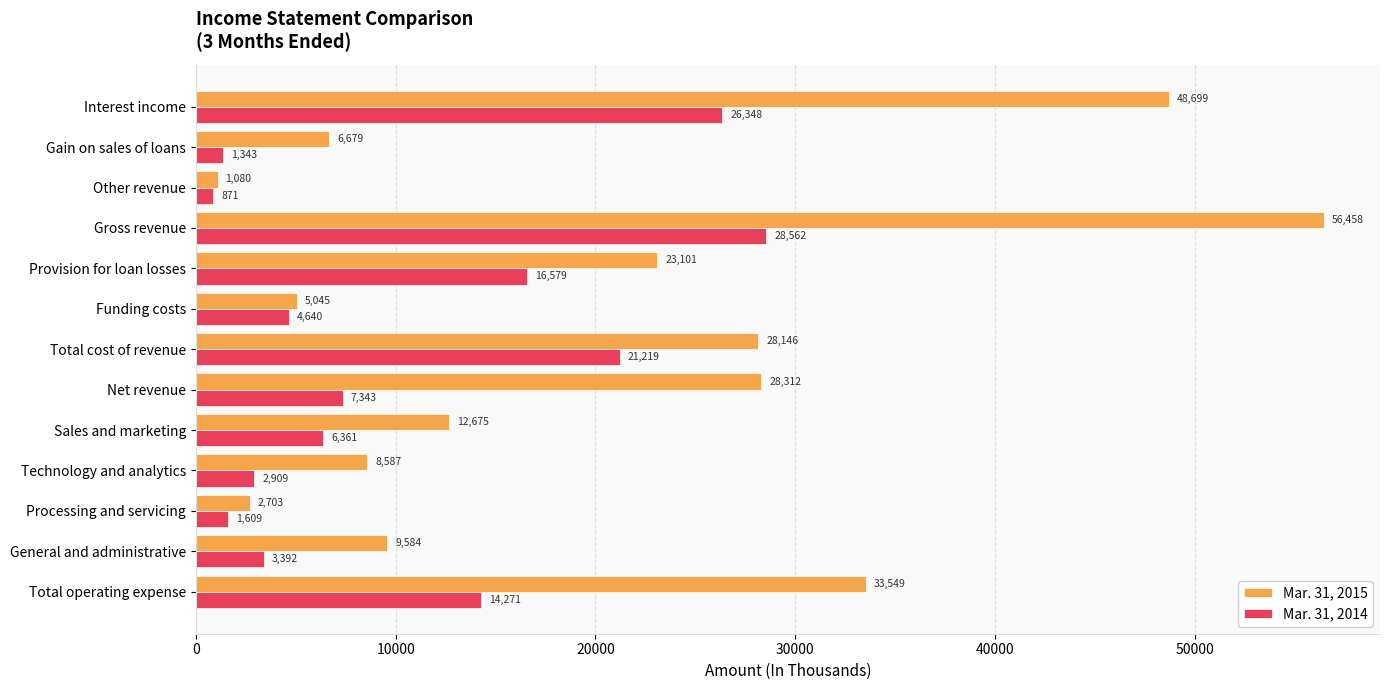

What is the sum of all Mar. 31, 2014 values?

135447